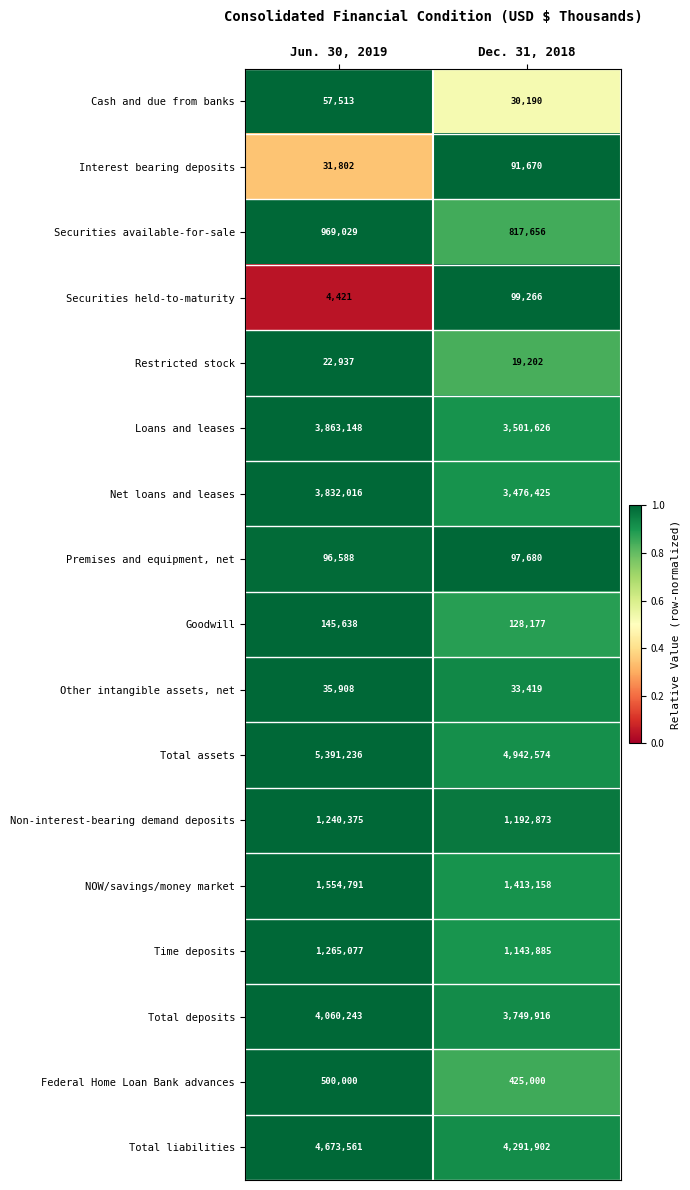

Is it true that Other intangible assets, net equals 35908 at Jun. 30, 2019?

True